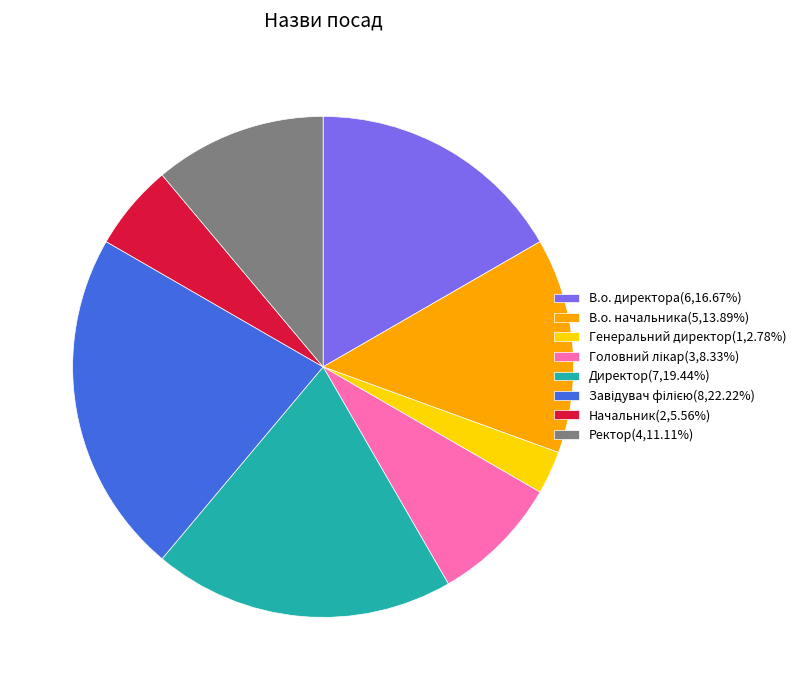

Is it true that Ректор is 11% of the pie?

True